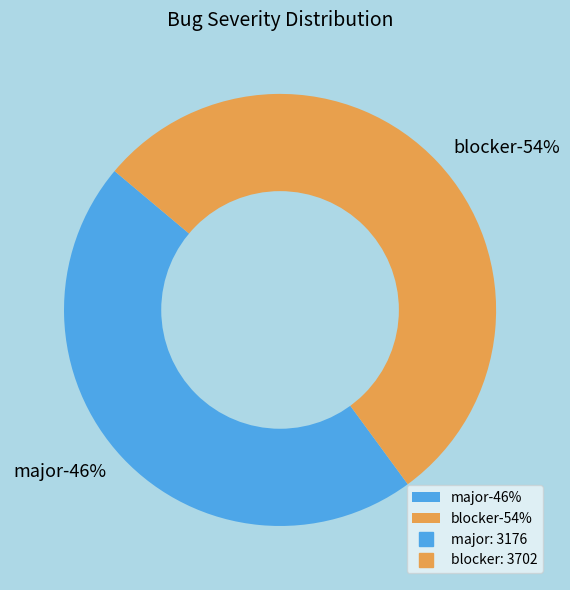

Do major and blocker together represent more than half of the pie?

Yes